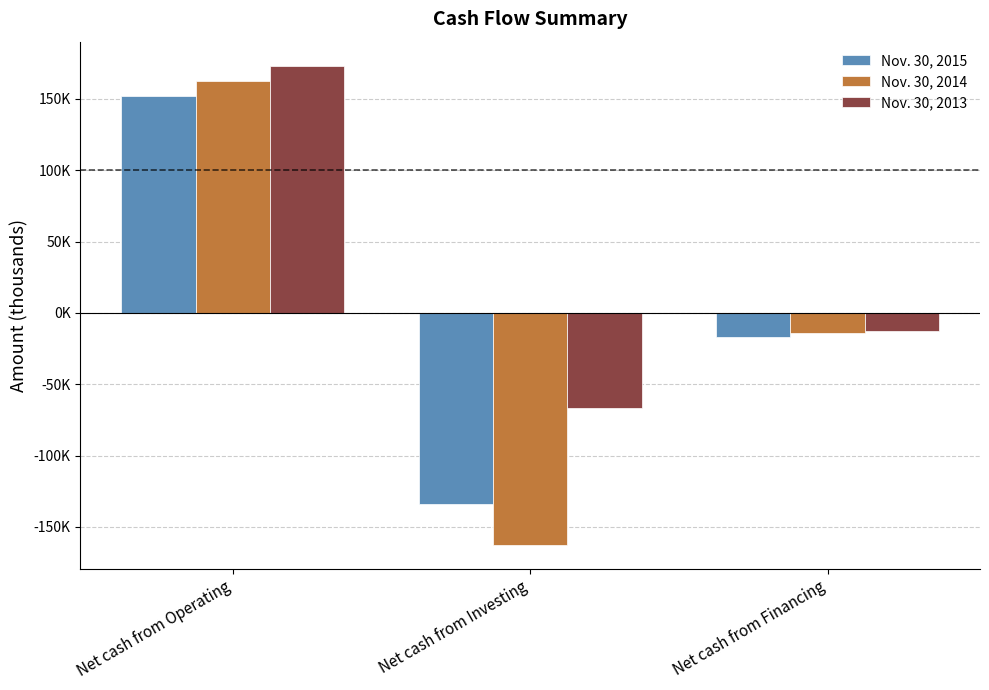

At which category is the sum across all series the highest?

Net cash from Operating